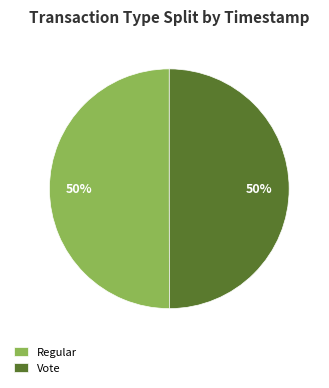

To the nearest percent, what percentage of the pie is Regular?

50%